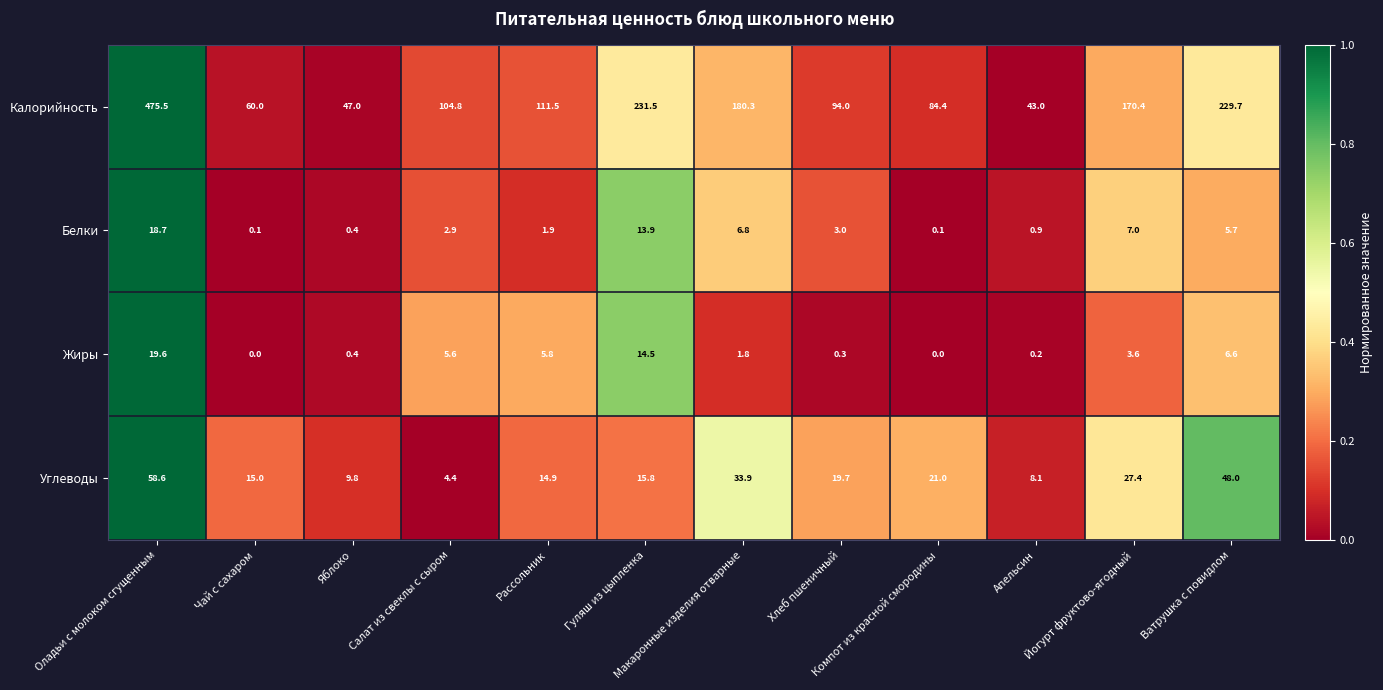

Which series has the largest total across all categories?

Калорийность